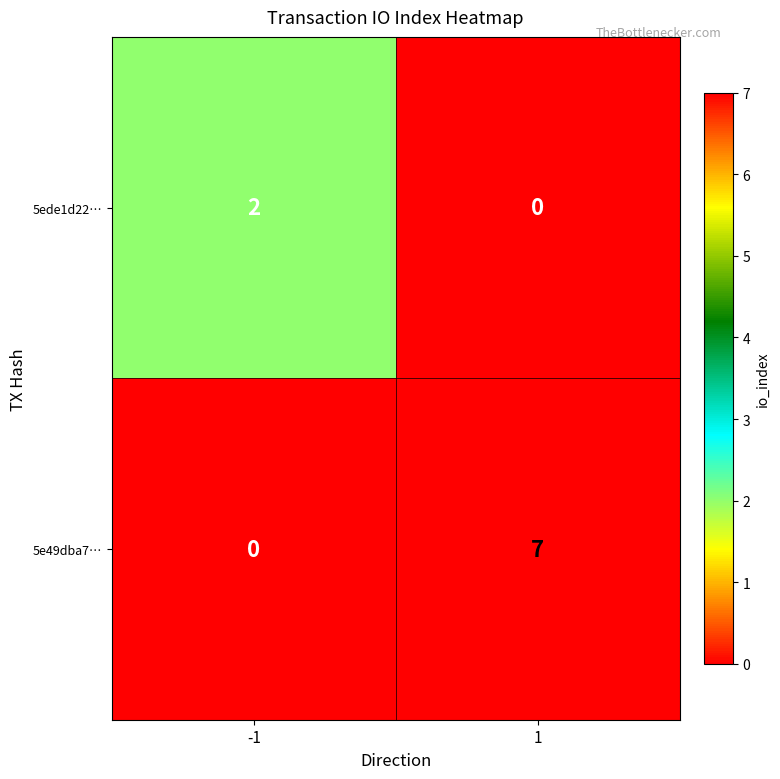

What is the difference between the highest and lowest values at -1?

2